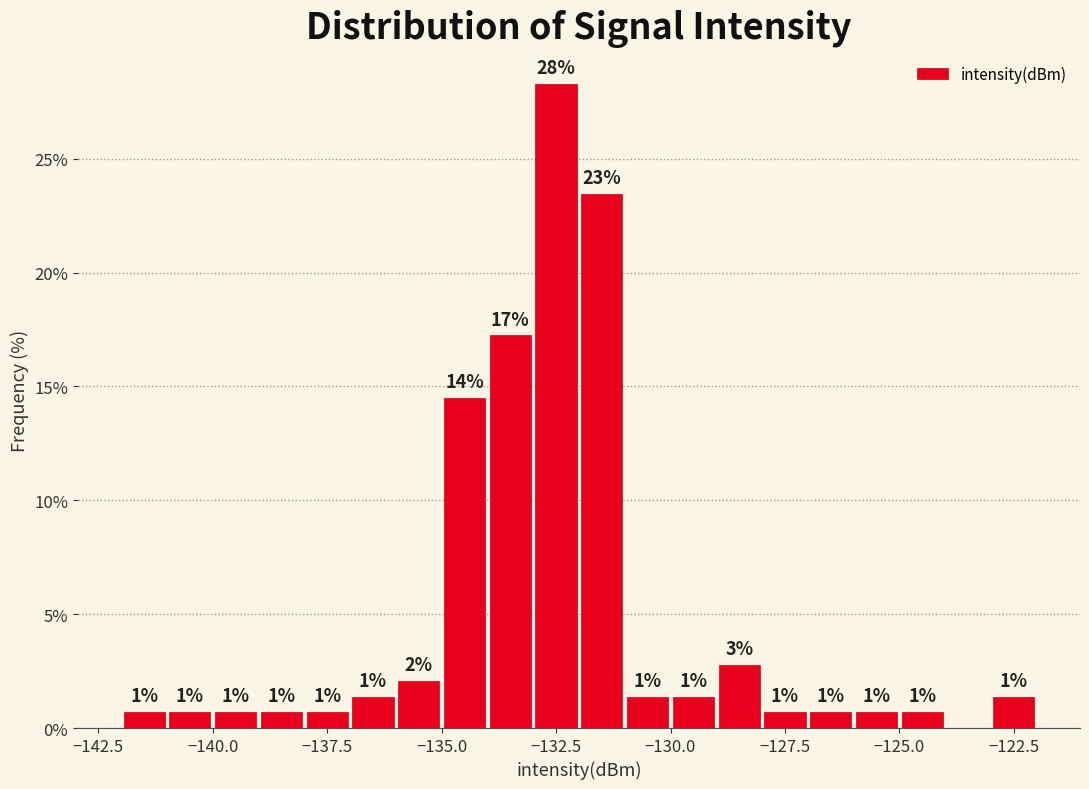

Around what value on the x-axis is the tallest bar? Give the approximate position of its centre, as read against the axis.

-132.5